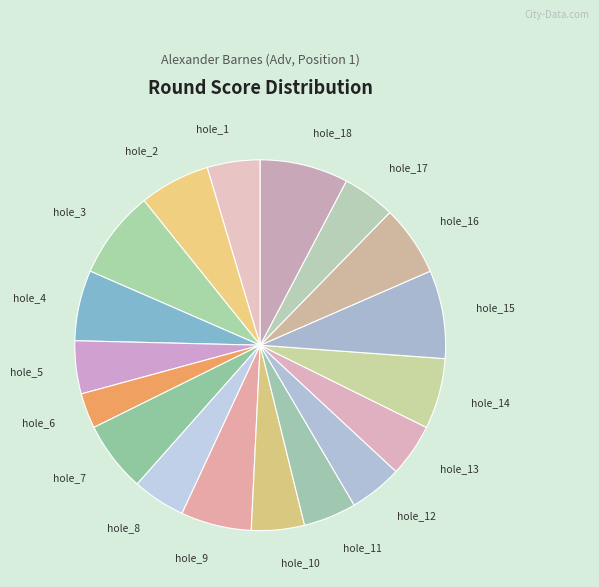

Is hole_11 the majority of the pie?

No